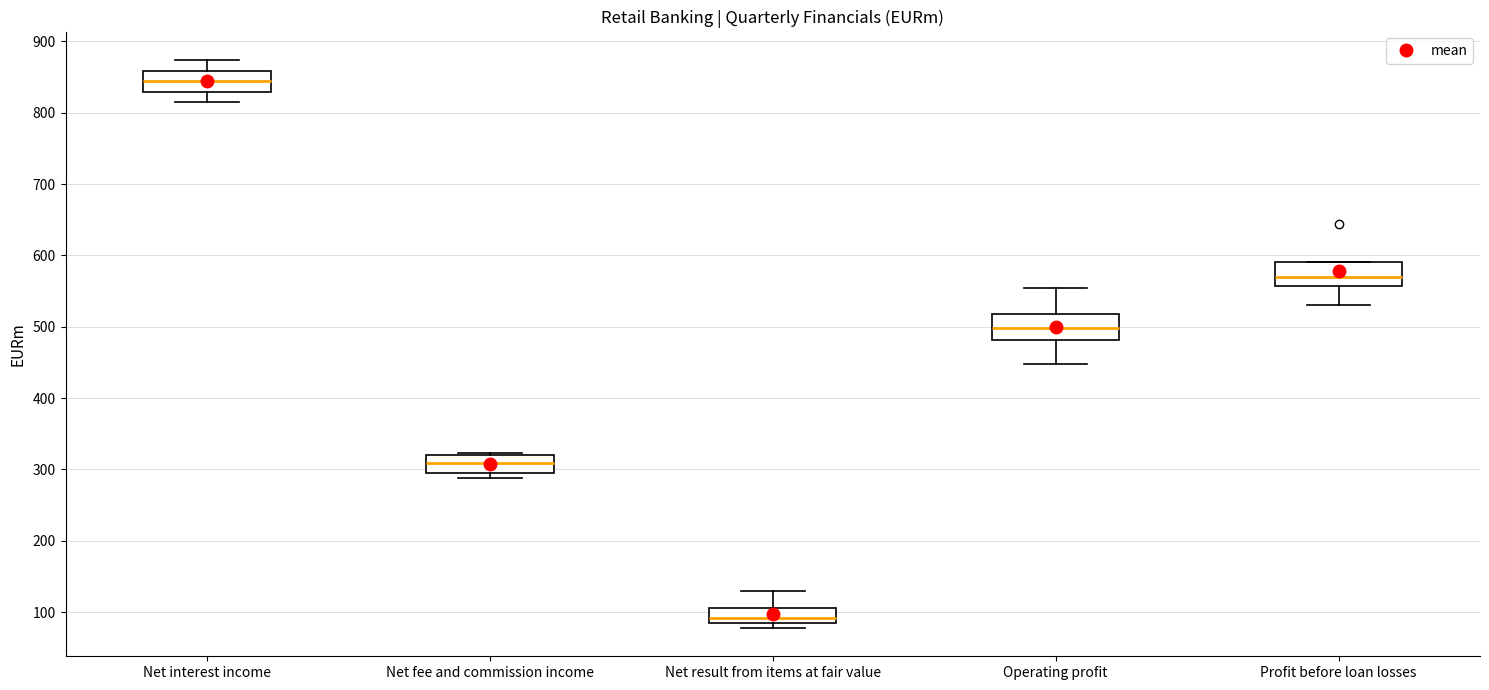

Which box's median line is the highest?

Net interest income